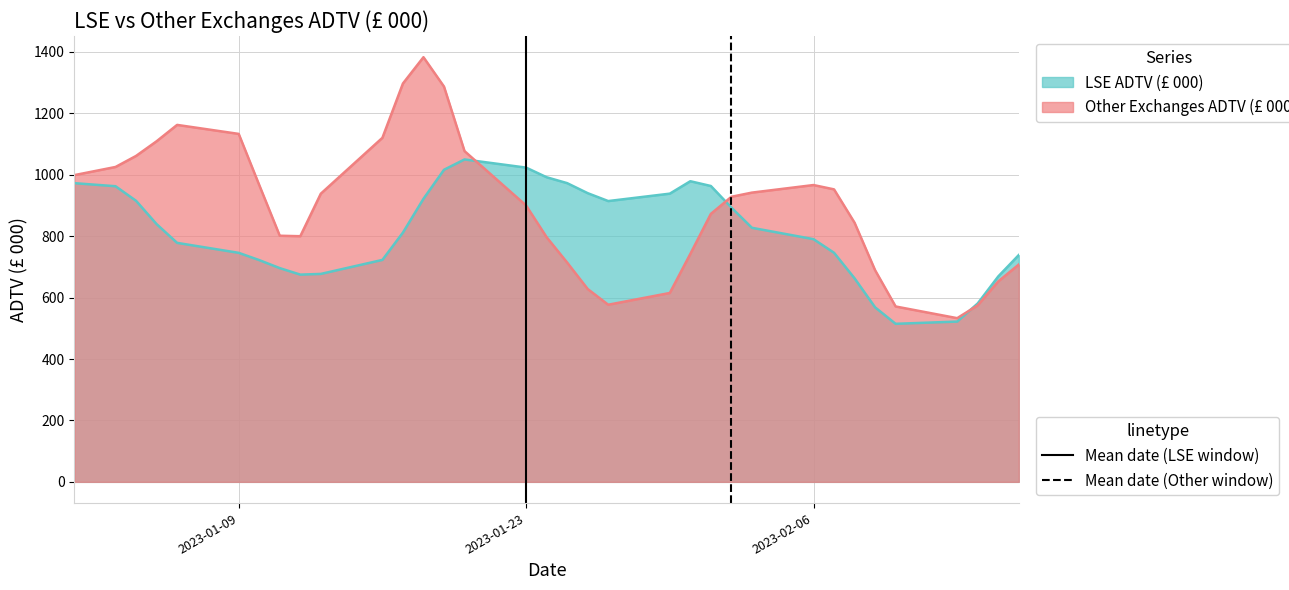

How many distinct data groups are displayed?

2